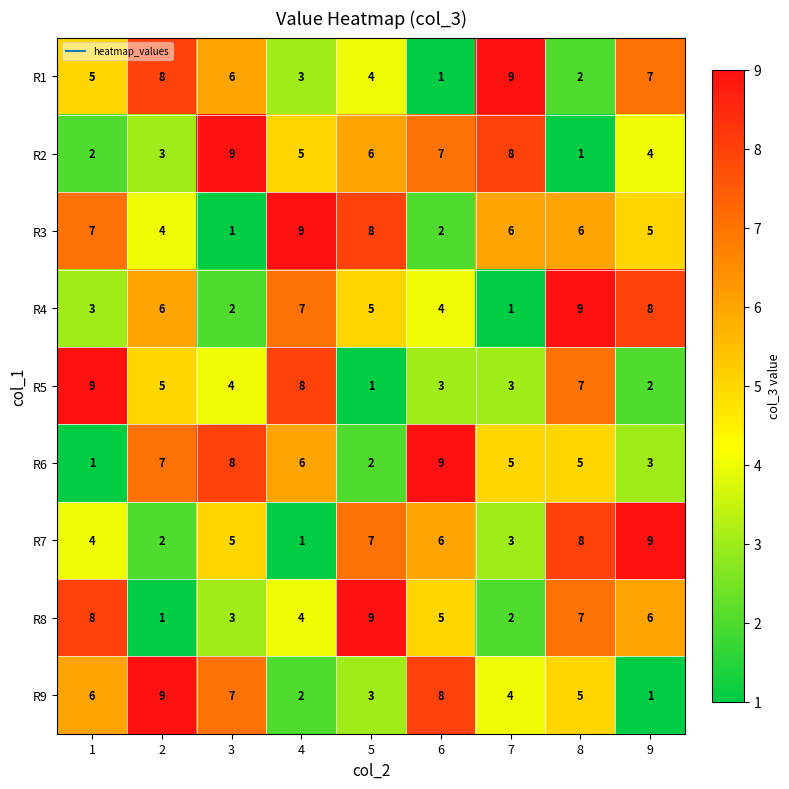

Read the R8 value at 6.

5